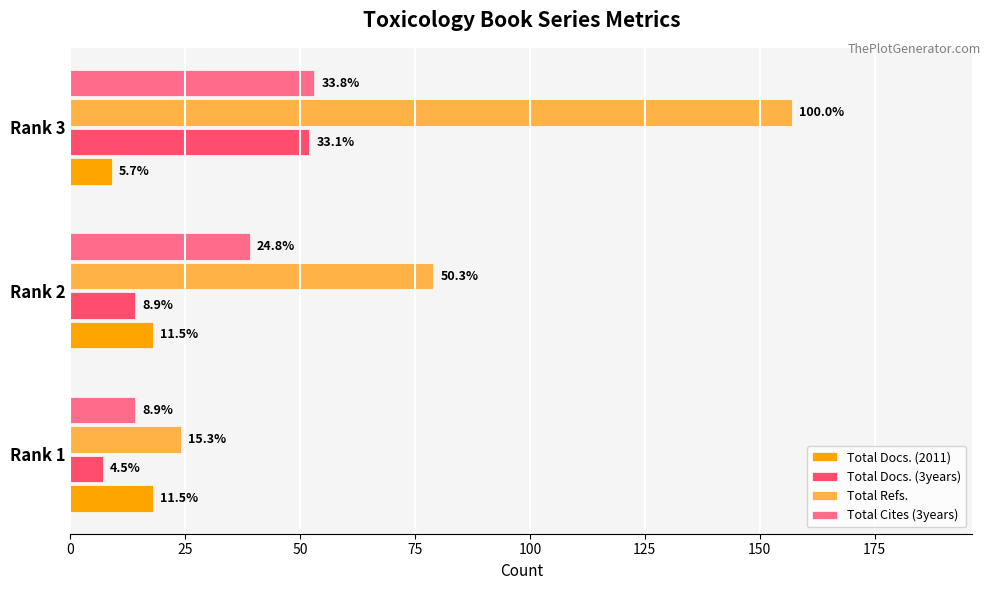

What are all the series names shown in the legend?

Total Docs. (2011), Total Docs. (3years), Total Refs., Total Cites (3years)